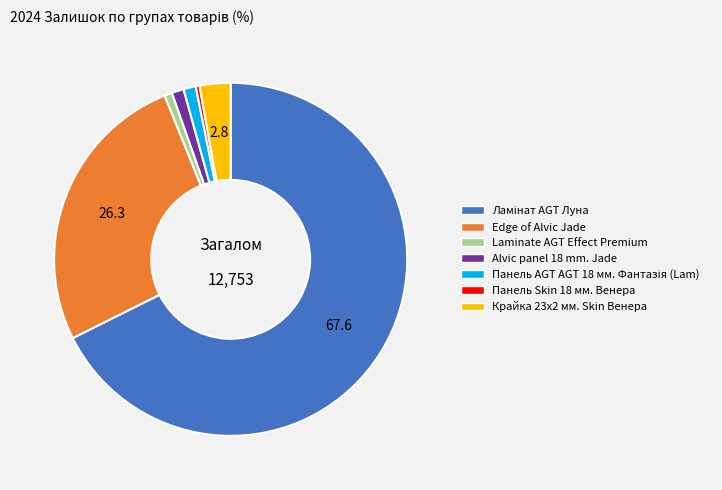

Is the sum of Alvic panel 18 mm. Jade and Laminate AGT Effect Premium greater than half?

No